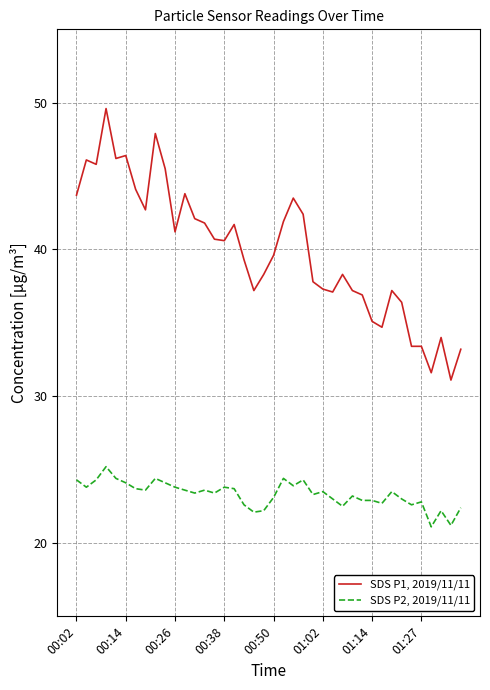

How many lines are shown in the chart?

2